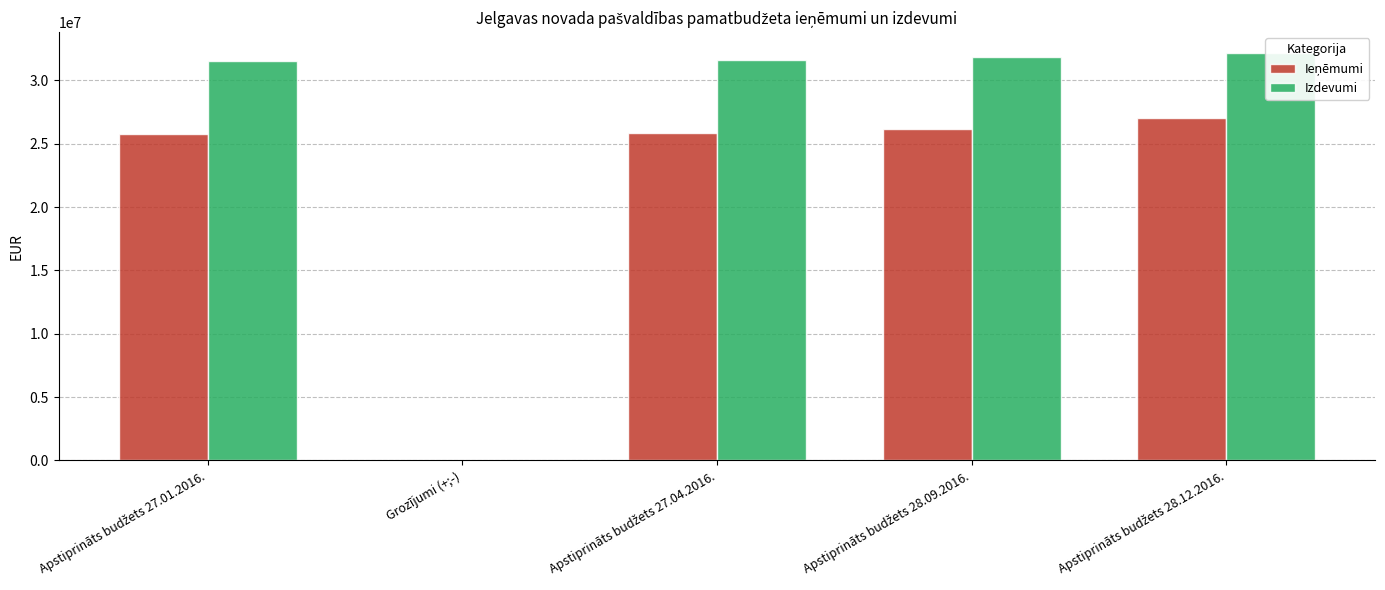

Count the number of categories in the chart.

5